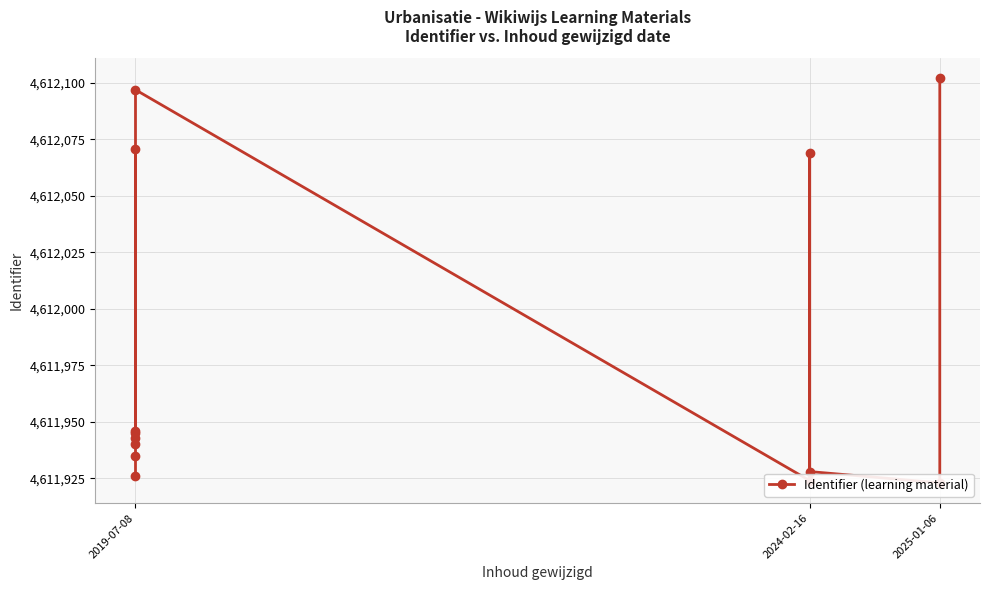

What is the difference between the values at 7 and 11?

174